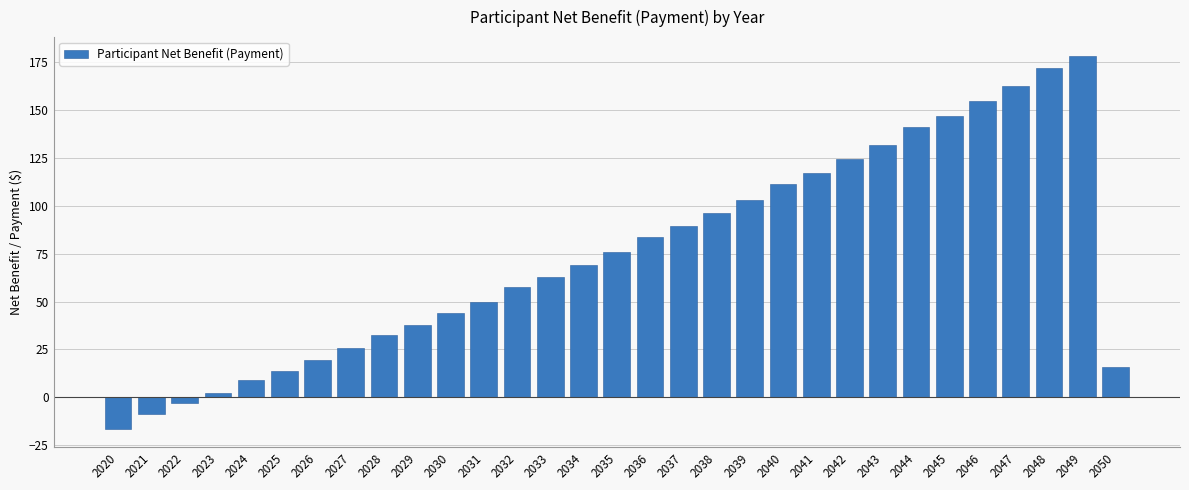

What is the value of the 20th bar from the left?

103.2